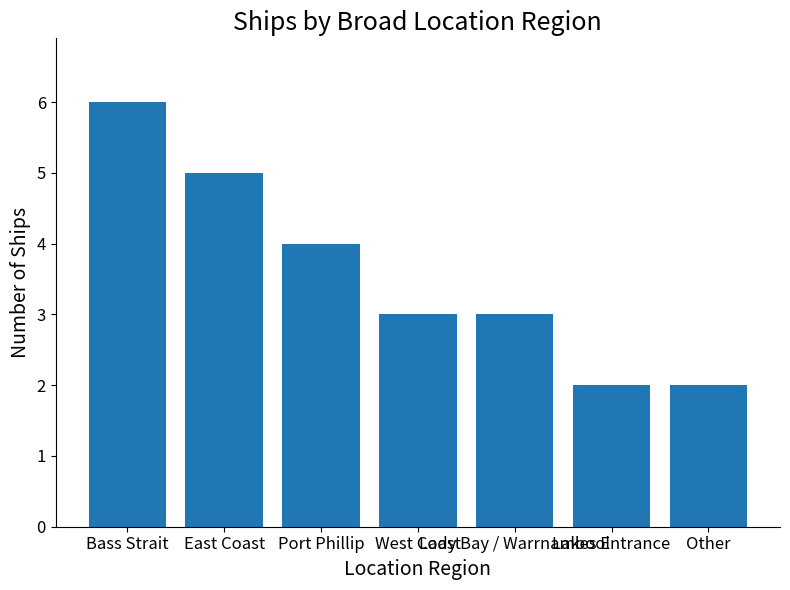

Count the number of categories in the chart.

7